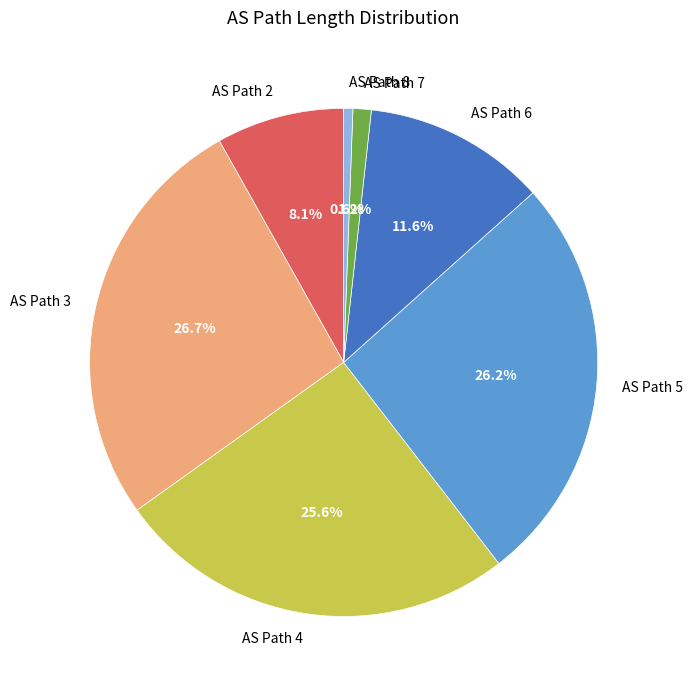

What is the largest slice in the pie chart?

AS Path 3